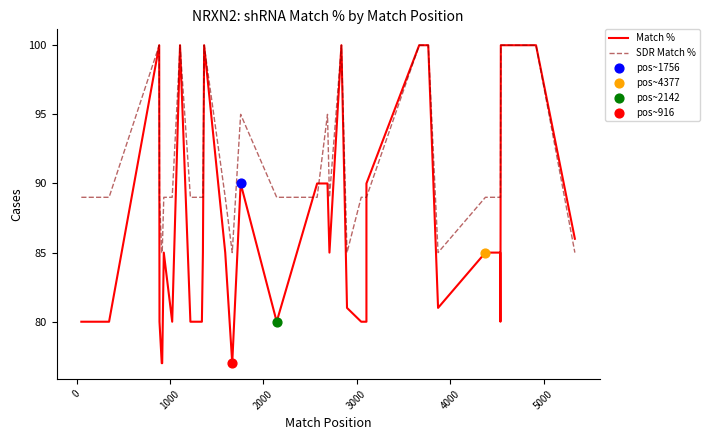

Is the value of SDR Match % at 28 greater than the value of Match % at 21?

No